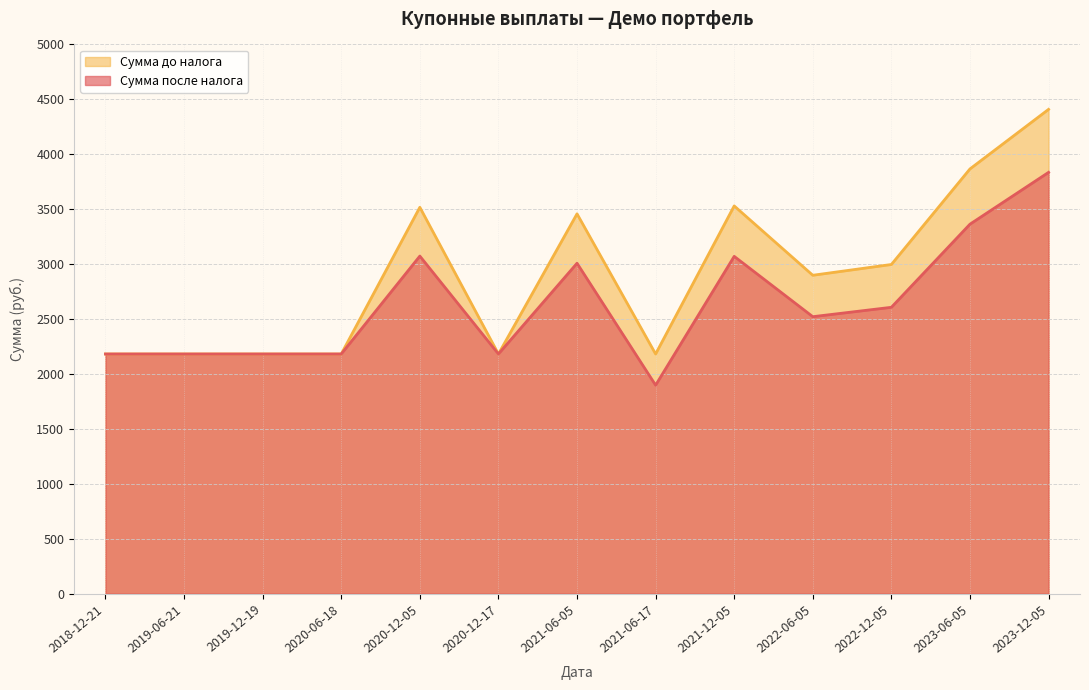

Reading left to right, list all the values displayed in this chart.

Сумма после налога: 2018-12-21=2181.5	2019-06-21=2181.5	2019-12-19=2181.5	2020-06-18=2181.5	2020-12-05=3073.1	2020-12-17=2181.5	2021-06-05=3007.9	2021-06-17=1897.5	2021-12-05=3070.5	2022-06-05=2521.2	2022-12-05=2606.7	2023-06-05=3363.6	2023-12-05=3835.3
Сумма до налога: 2018-12-21=2181.5	2019-06-21=2181.5	2019-12-19=2181.5	2020-06-18=2181.5	2020-12-05=3517.4	2020-12-17=2181.5	2021-06-05=3457.8	2021-06-17=2181.5	2021-12-05=3529.7	2022-06-05=2898.3	2022-12-05=2996.5	2023-06-05=3866.6	2023-12-05=4408.9